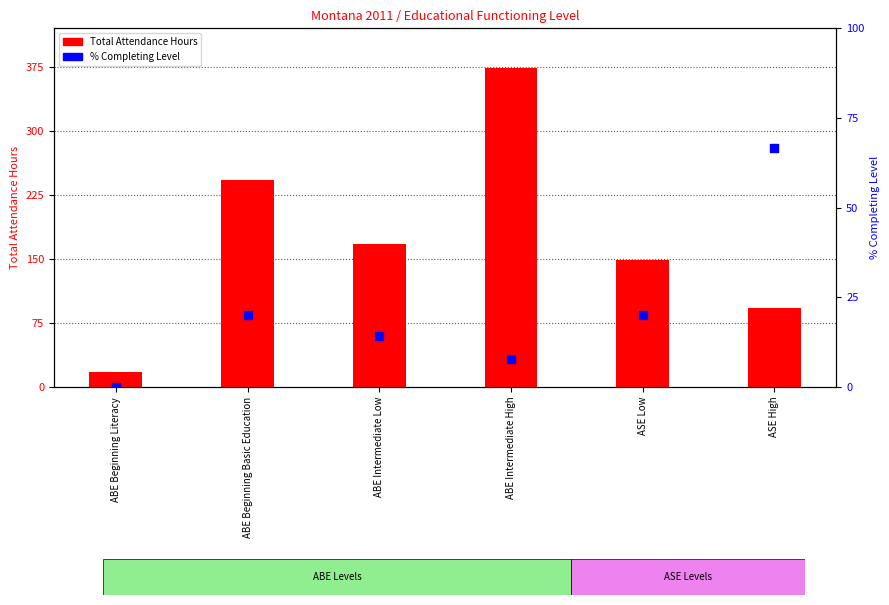

What is the total value across all series at ABE Beginning Literacy?

18.0